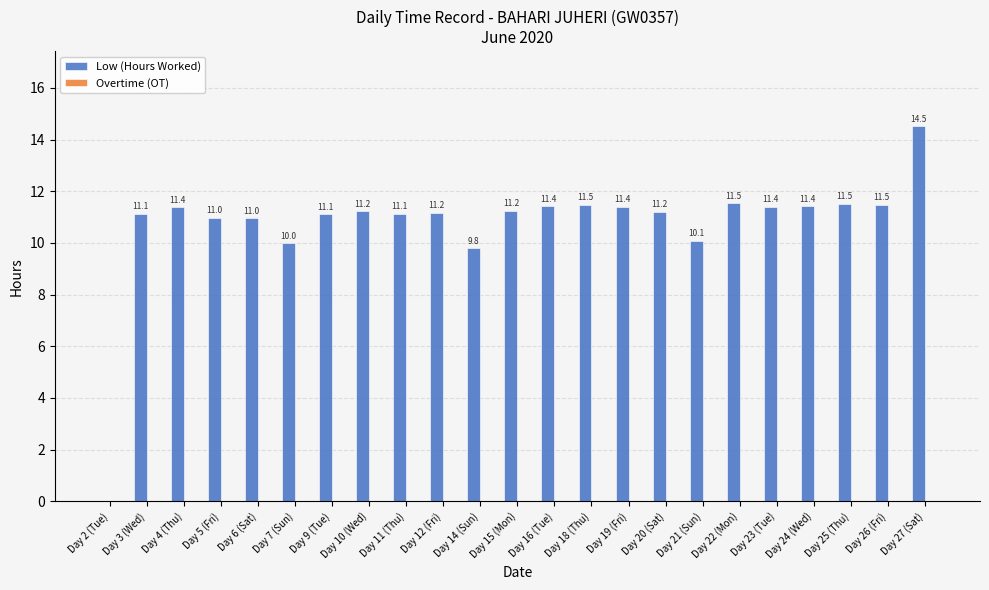

Which category has the highest value across all series?

Day 27 (Sat)